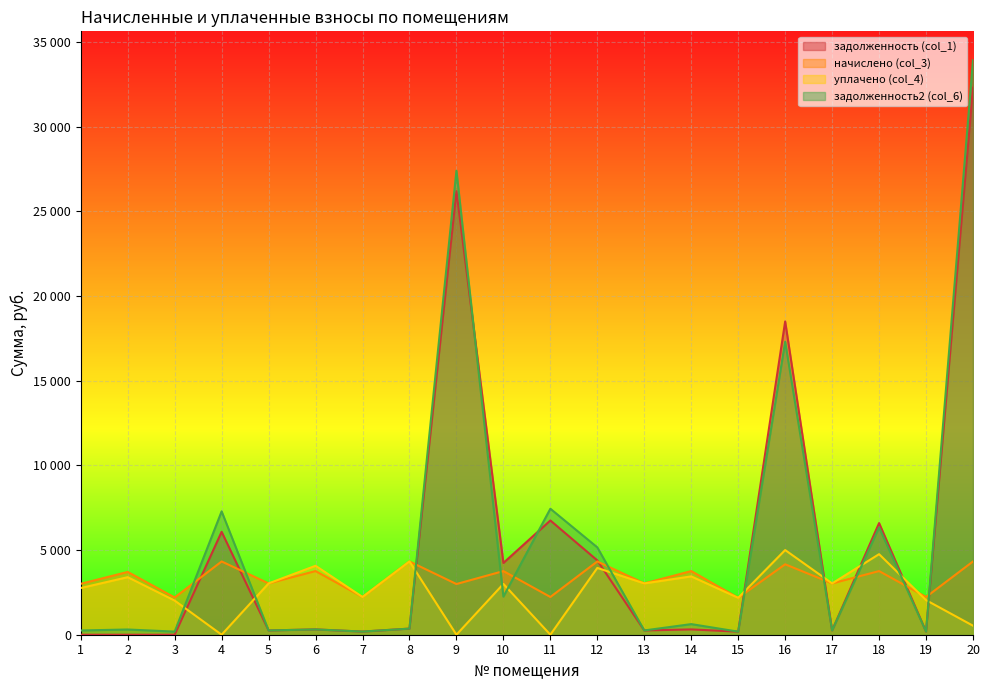

Where is the first local minimum for начислено (col_3)?

3